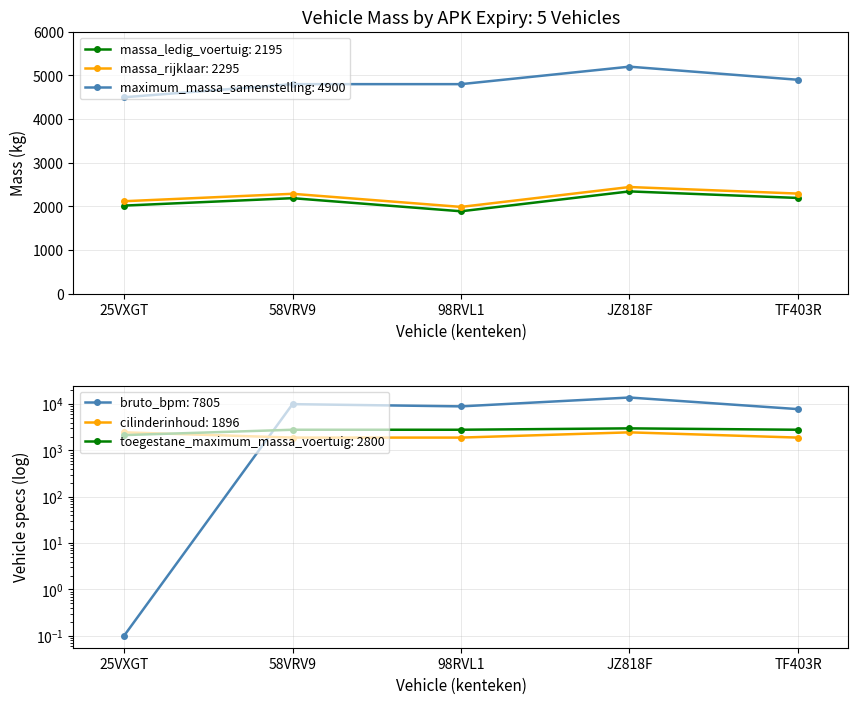

At which label does massa_rijklaar: 2295 reach its minimum?

98RVL1